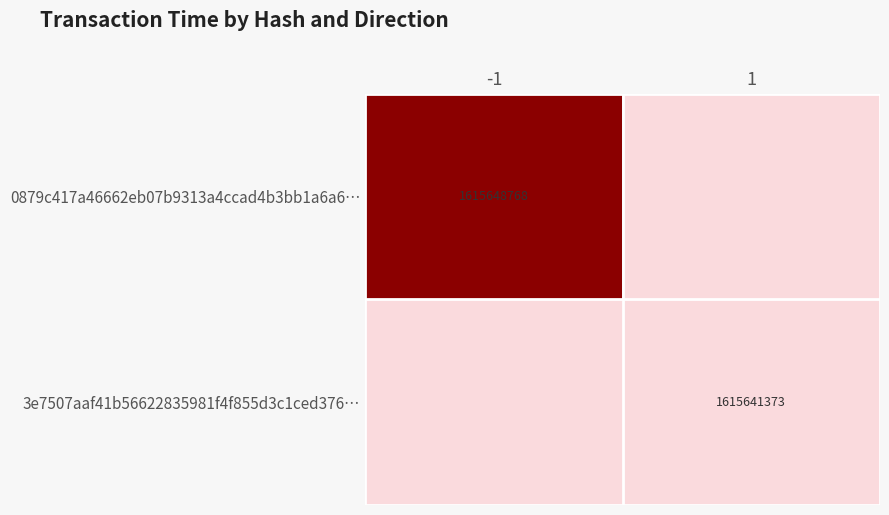

Is it true that 0879c417a46662eb07b9313a4ccad4b3bb1a6a6… equals 2847046605 at -1?

False